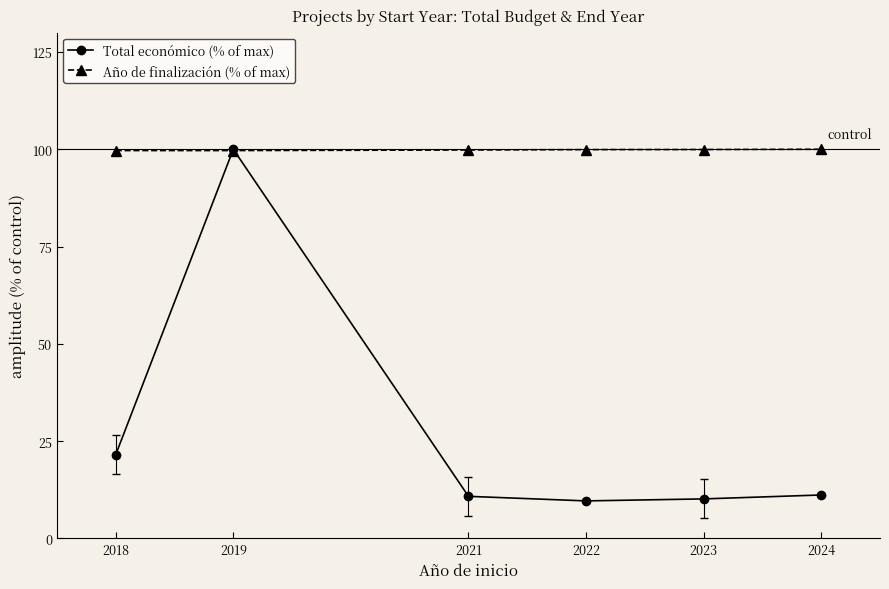

Which series ends up on top after the final intersection of Año de finalización (% of max) and Total económico (% of max)?

Año de finalización (% of max)